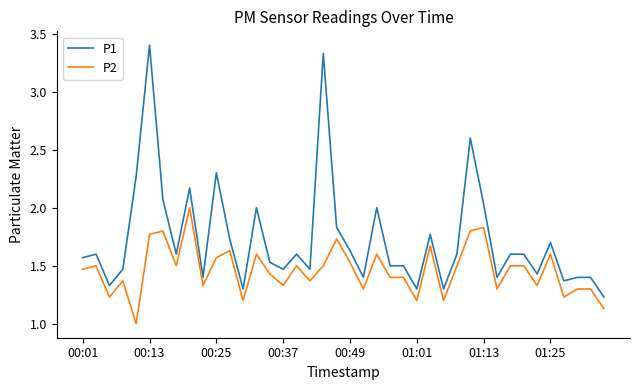

Rank the series by their maximum value, from highest to lowest.

P1, P2